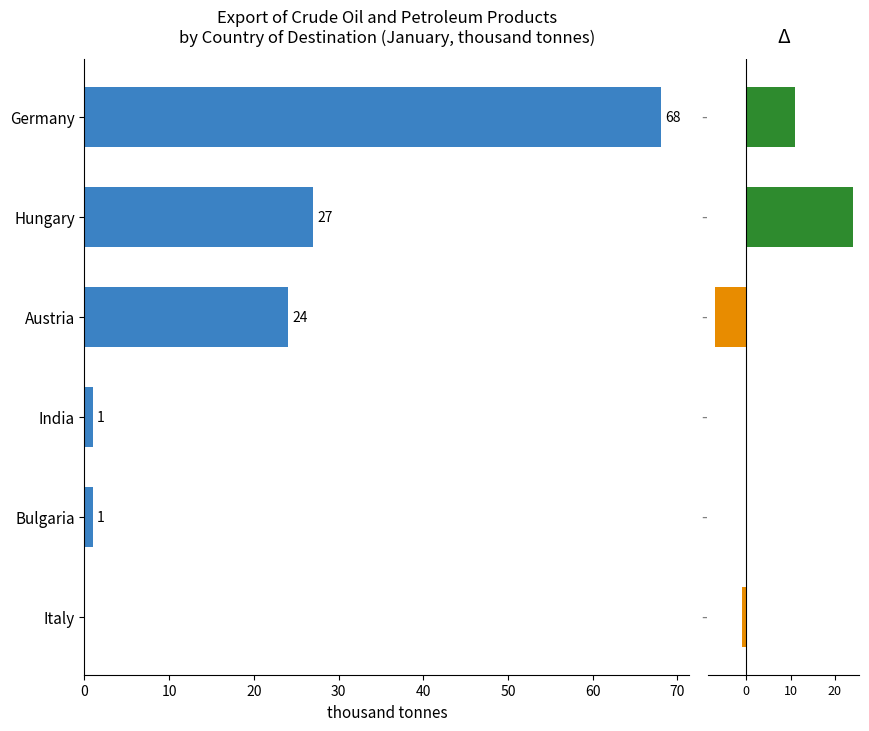

How many categories are shown in the chart?

6